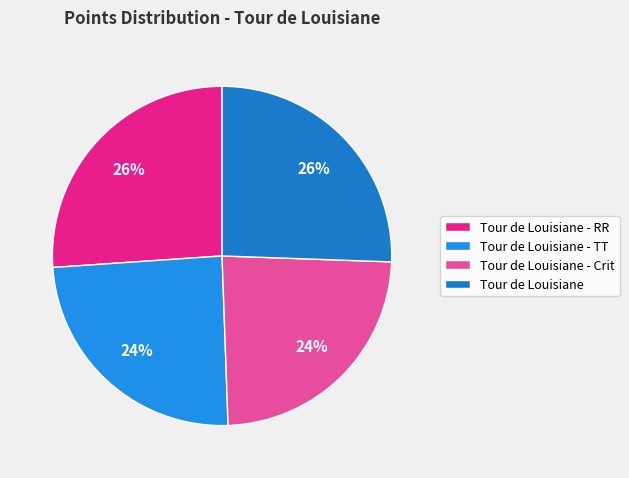

To the nearest percent, what is the difference between the Tour de Louisiane - Crit and Tour de Louisiane slice percentages?

2%